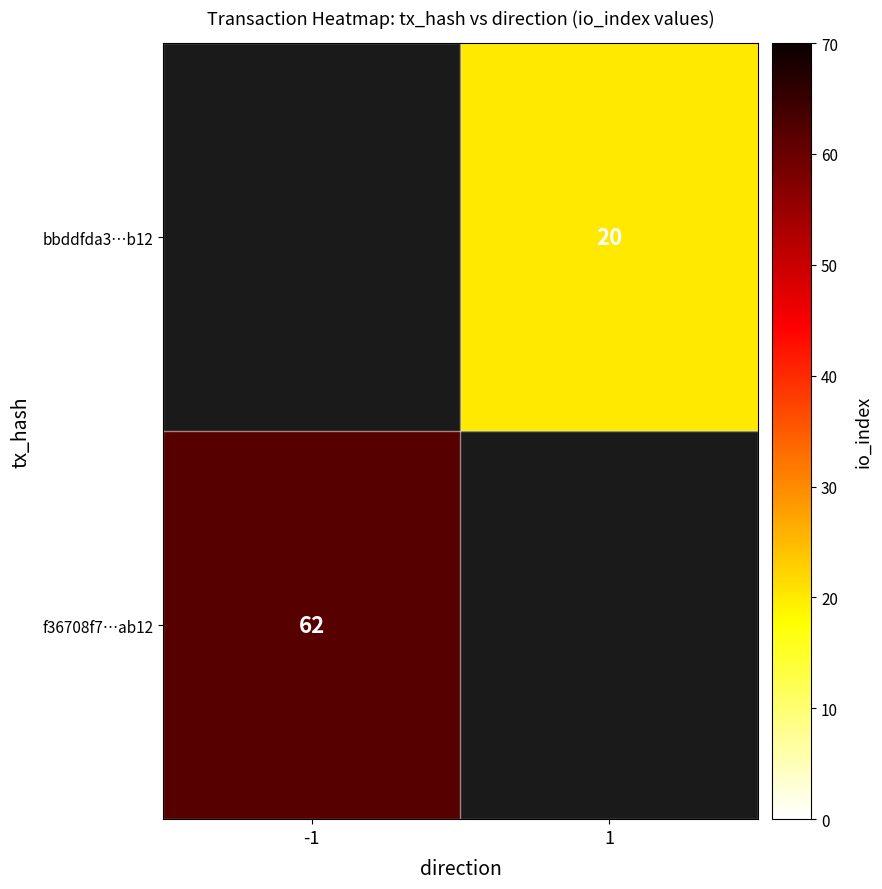

True or false: bbddfda3…b12 has a value of 20 at 1.

True